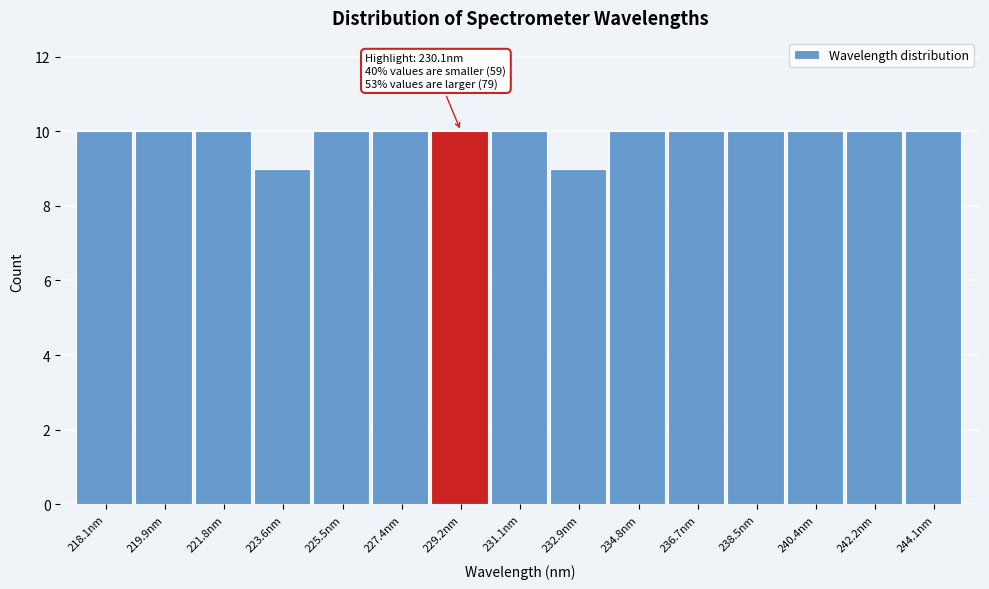

Reading left to right, list all the values displayed in this chart.

10	10	10	9	10	10	10	10	9	10	10	10	10	10	10